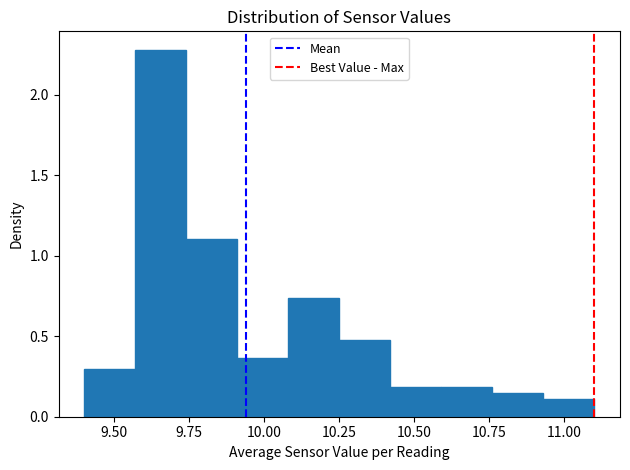

Read against the x-axis, roughly where is the centre of the tallest bar?

9.65